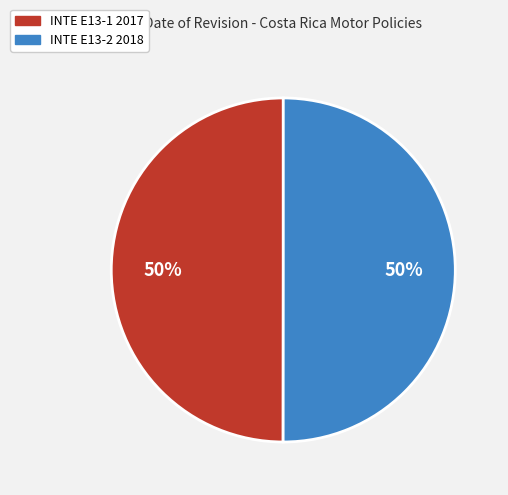

True or false: INTE E13-1 2017 accounts for 50% of the total.

True